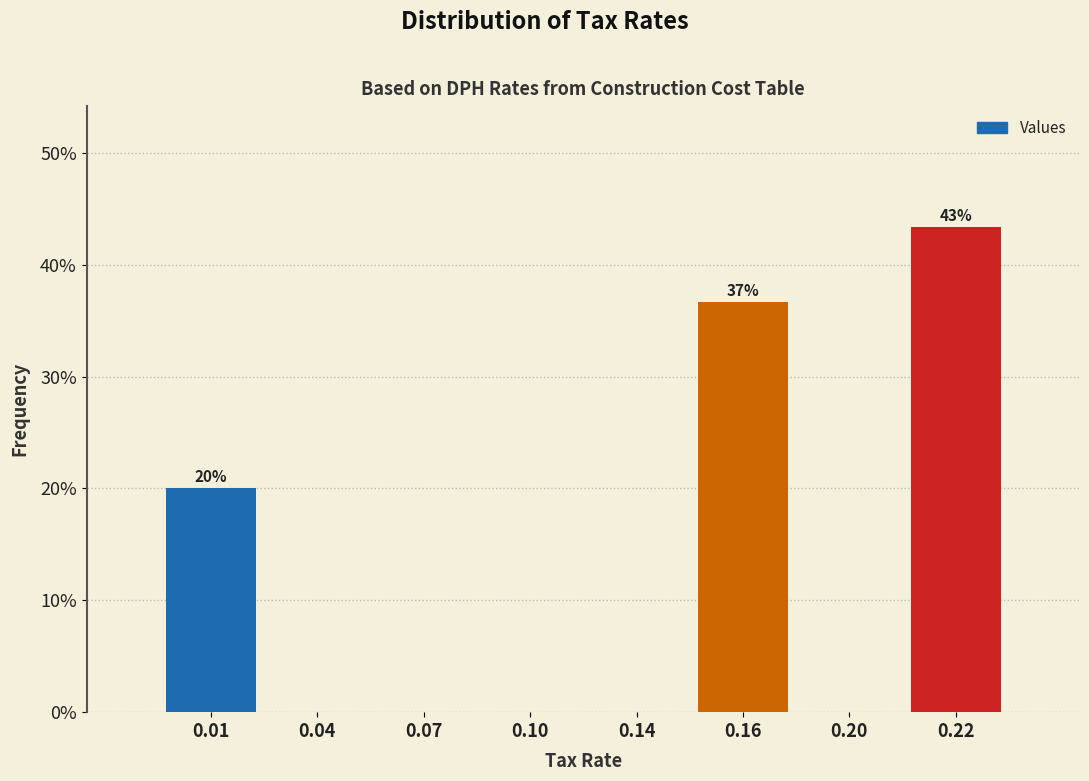

Reading left to right, what are all the values shown in this chart?

0.01=20.0	0.04=0.0	0.07=0.0	0.10=0.0	0.14=0.0	0.16=36.7	0.20=0.0	0.22=43.3